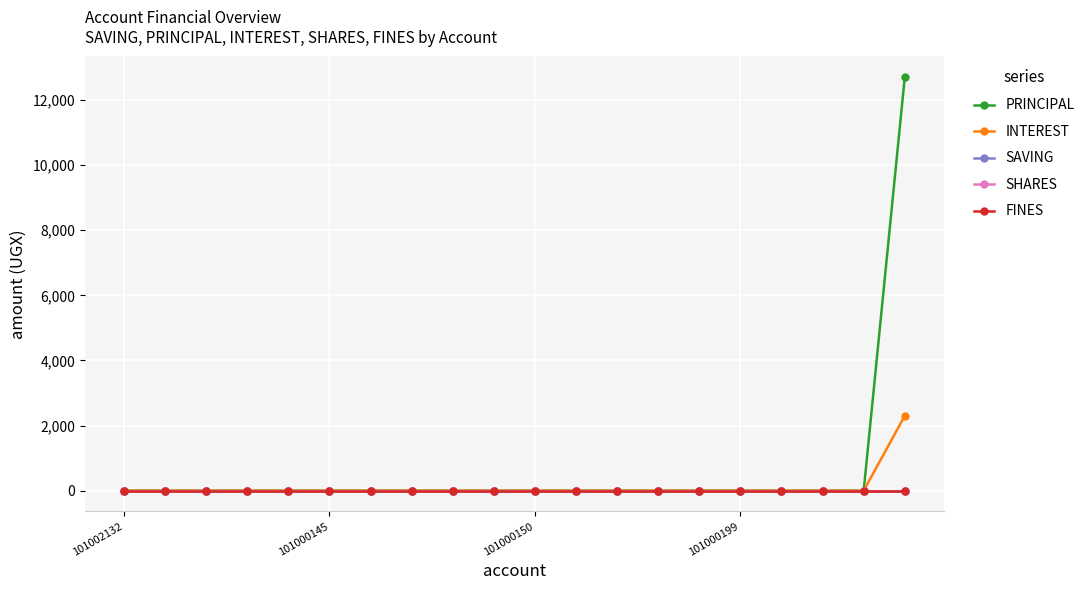

What is the maximum value shown in the chart?

12700